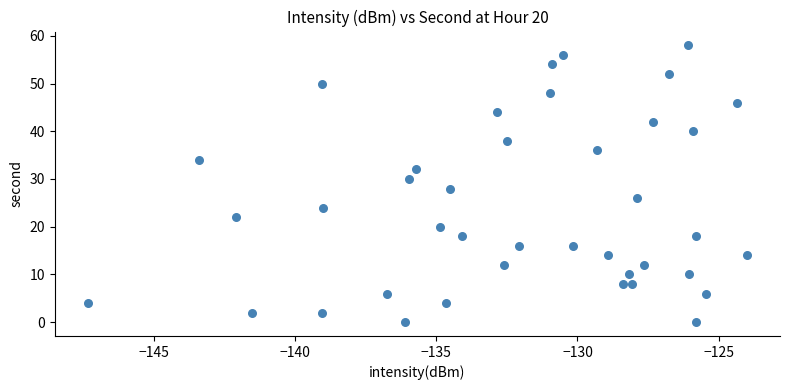

What is the range of Y values (max minus min)?

58